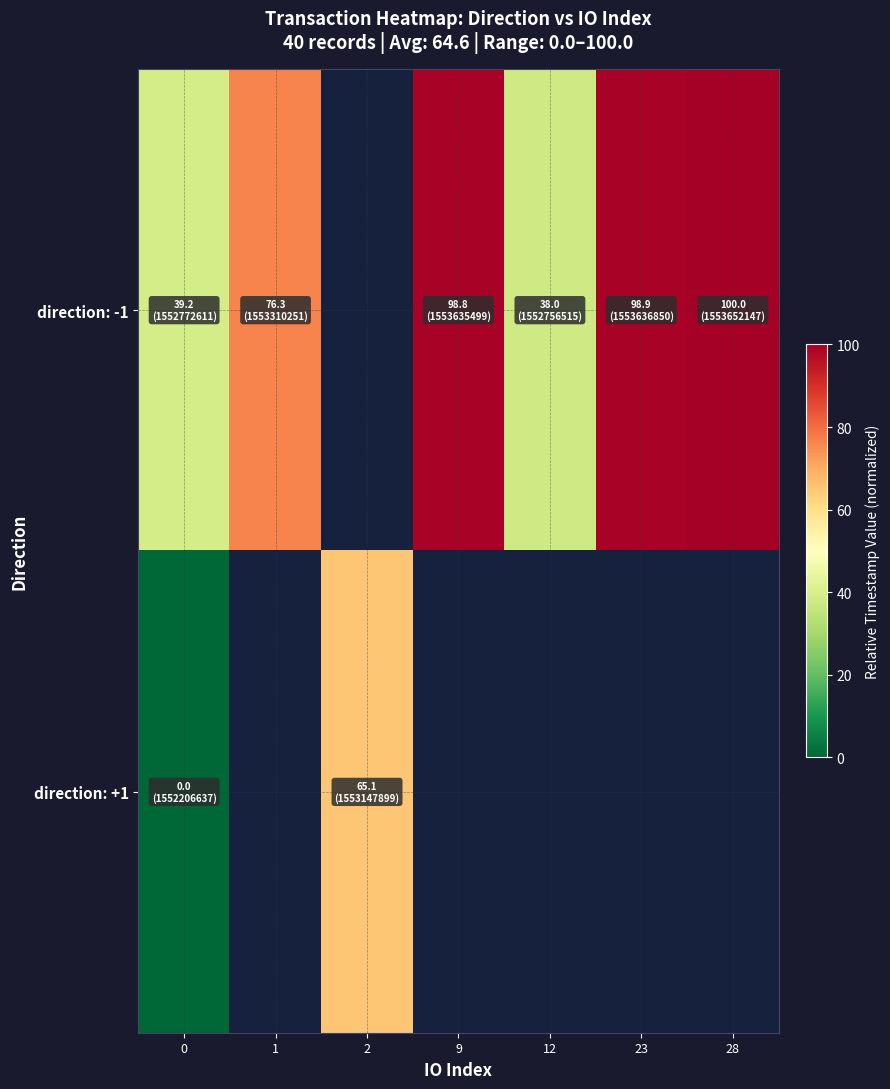

Between 9 and 12, which series saw the biggest shift?

direction: -1